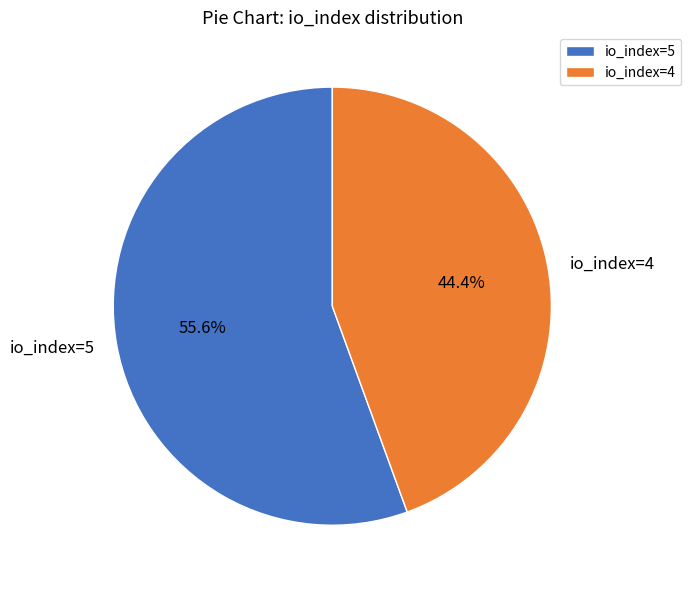

Is it true that io_index=4 is 55% of the pie?

False